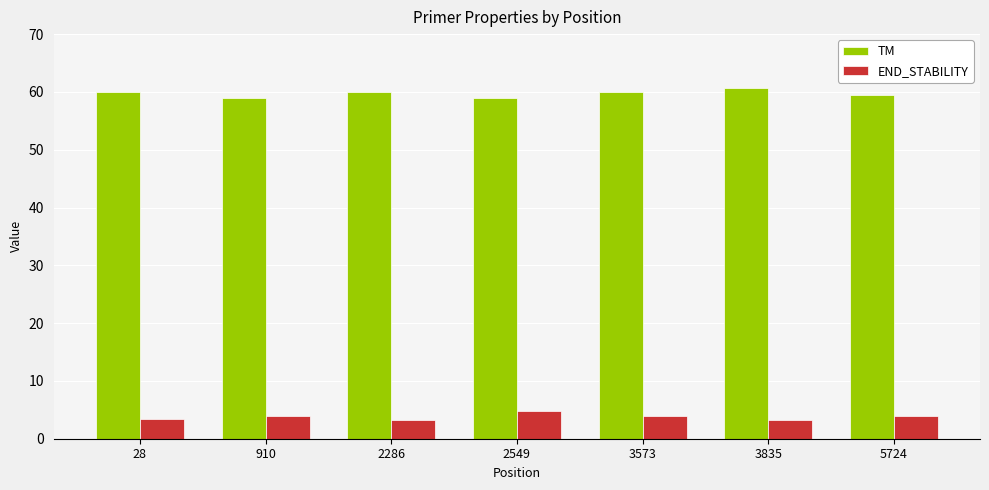

Is the value of END_STABILITY at 5724 greater than the value of TM at 2286?

No